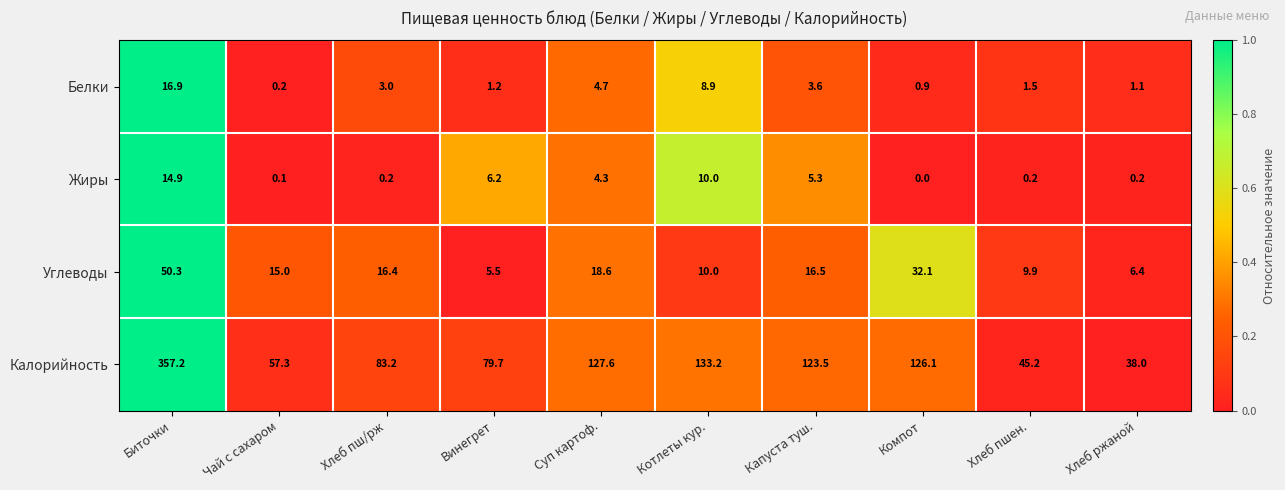

What value does the Углеводы series have at Чай с сахаром?

15.0